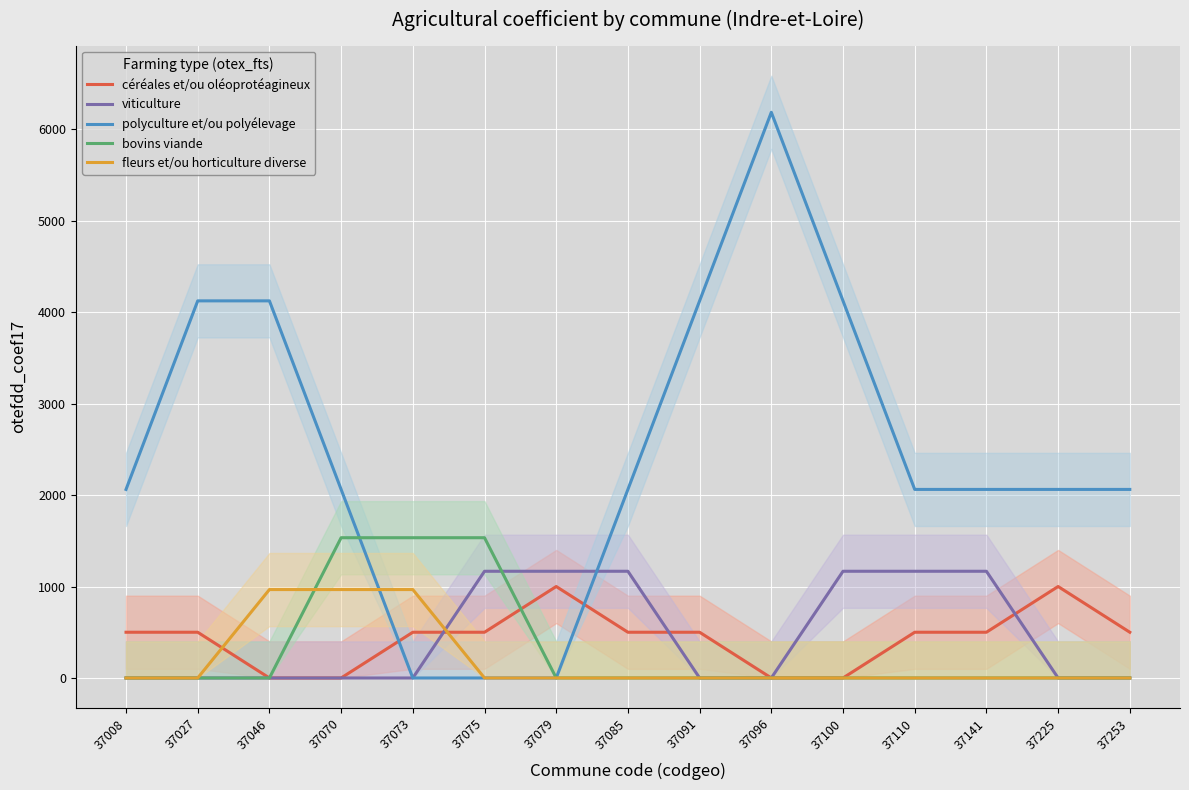

How many data points does each series have?

15